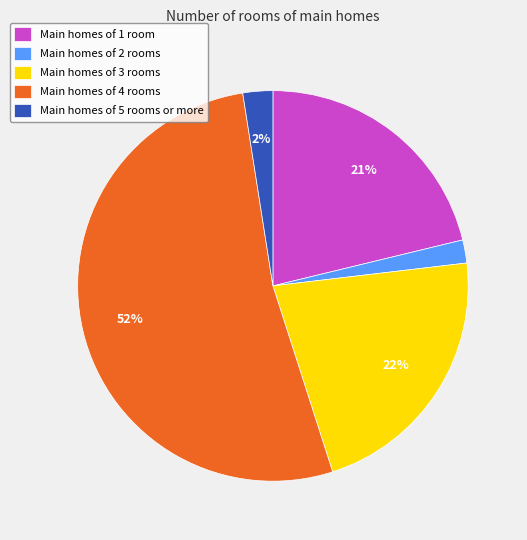

The Main homes of 5 rooms or more slice represents 2% of the pie. True or false?

True